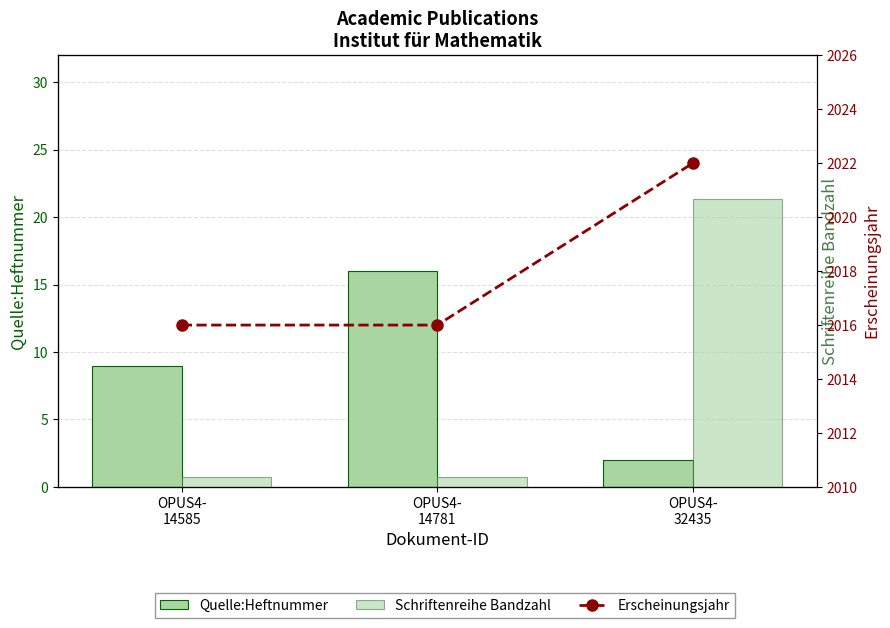

Does the chart contain stacked bars?

No